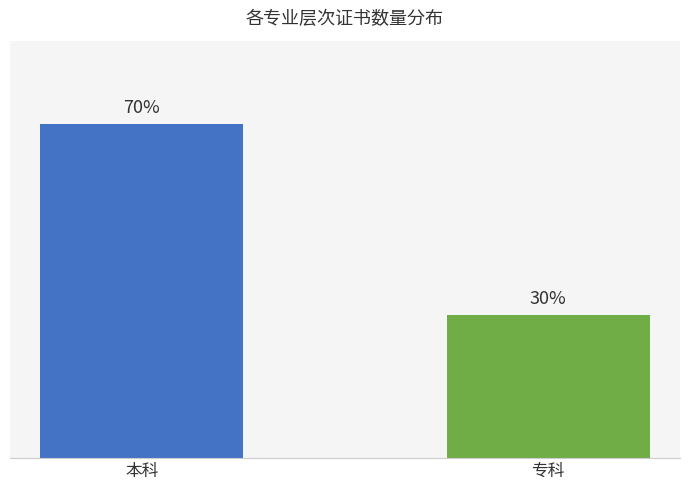

Are the bars horizontal?

No